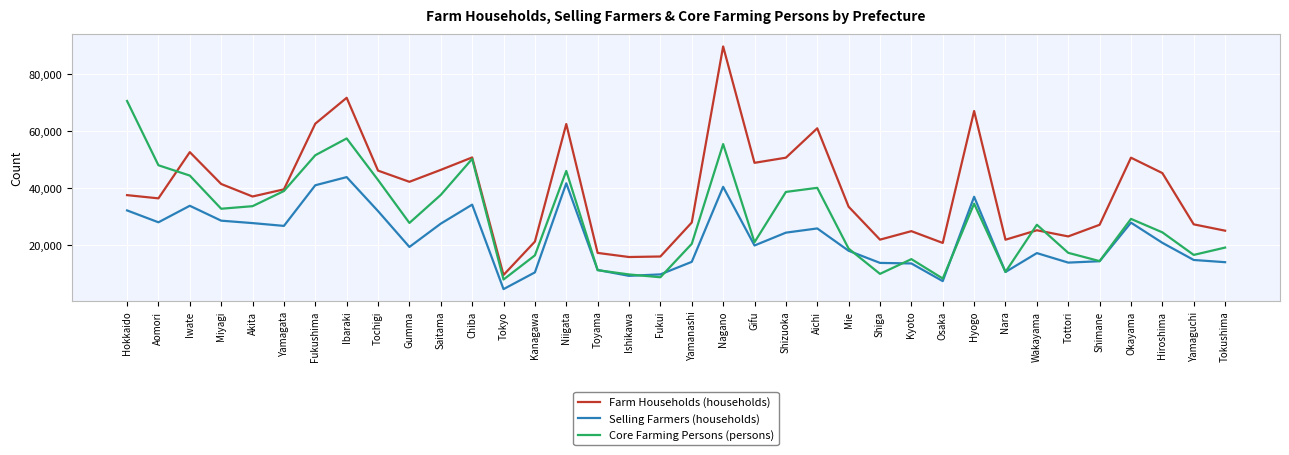

True or false: Selling Farmers (households) and Farm Households (households) intersect in this chart.

False